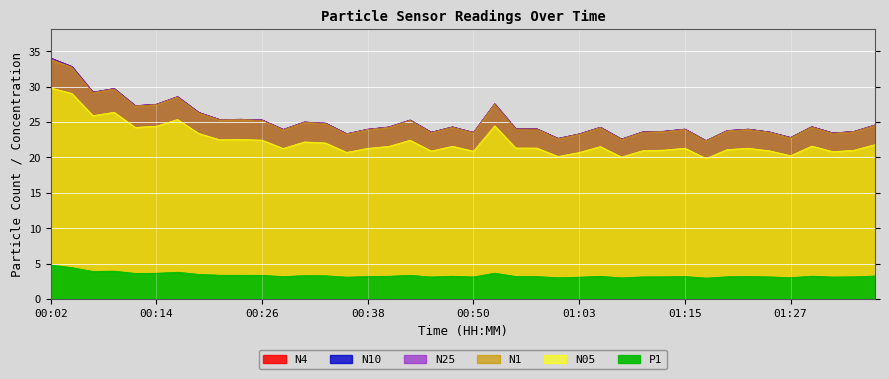

The P1 series shows 3.4 at 00:26. True or false?

True